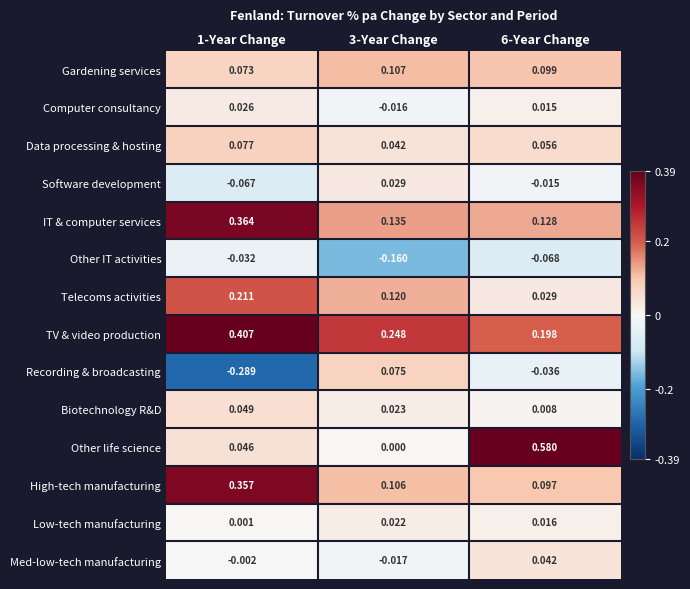

Rank the series by their maximum value, from highest to lowest.

Other life science, TV & video production, IT & computer services, High-tech manufacturing, Telecoms activities, Gardening services, Data processing & hosting, Recording & broadcasting, Biotechnology R&D, Med-low-tech manufacturing, Software development, Computer consultancy, Low-tech manufacturing, Other IT activities